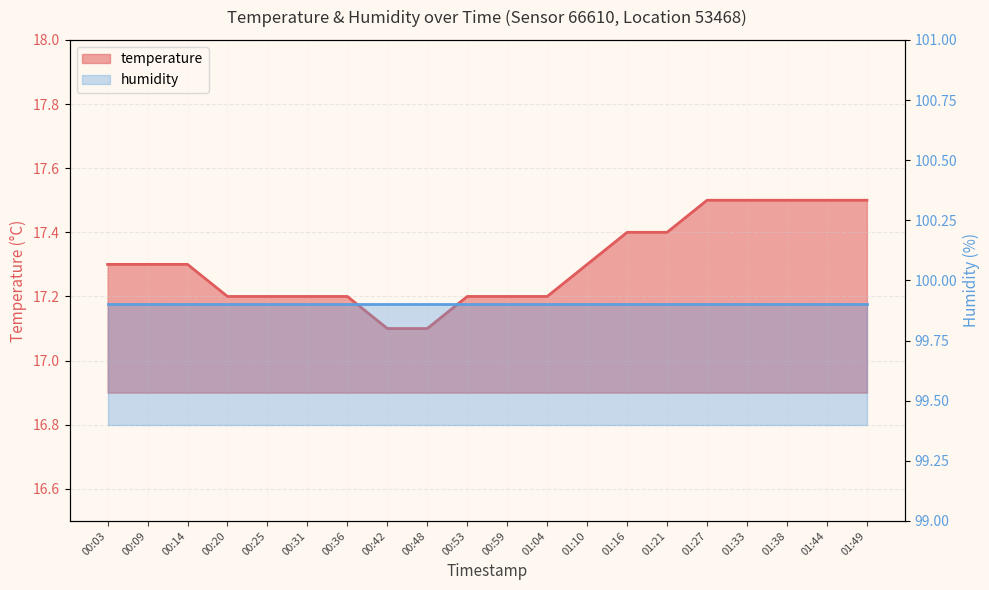

What is the difference between the values at 00:14 and 01:04?

0.1